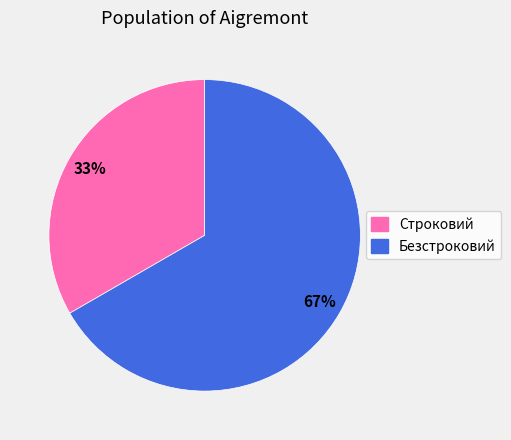

Is it true that Безстроковий is 75% of the pie?

False